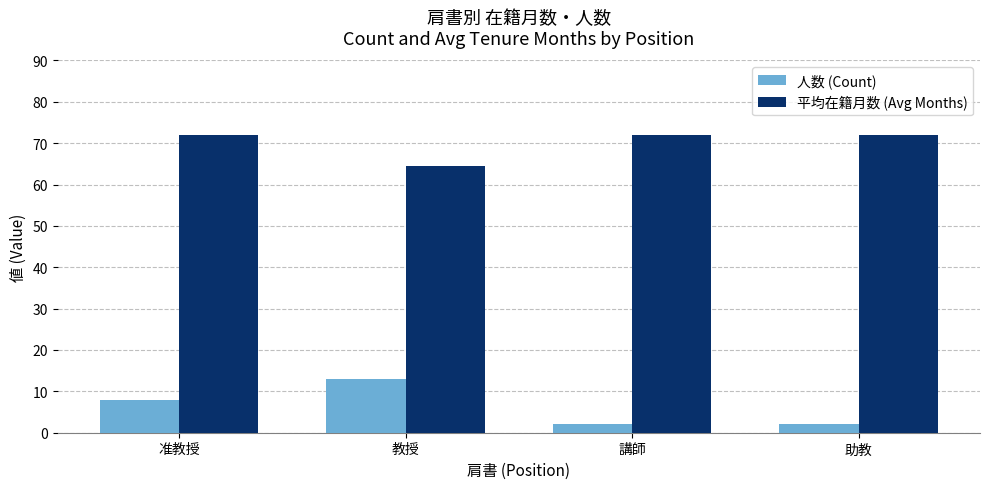

Where is 人数 (Count) nearest to the value 7?

准教授